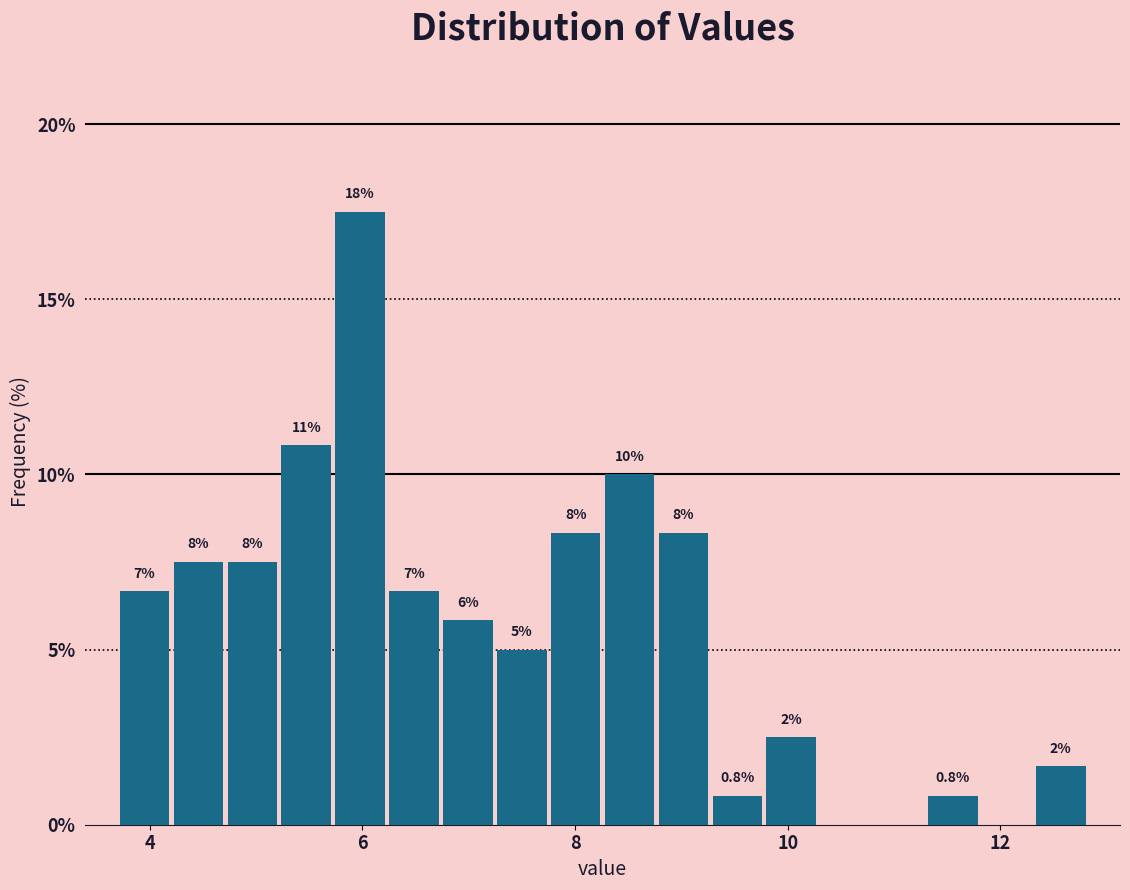

Around what value on the x-axis is the tallest bar? Give the approximate position of its centre, as read against the axis.

6.0